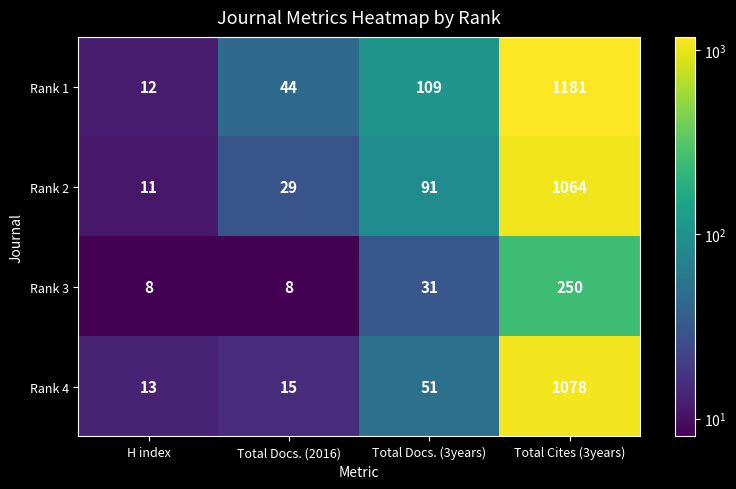

At Total Docs. (2016), list the series in order from smallest to largest.

Rank 3, Rank 4, Rank 2, Rank 1